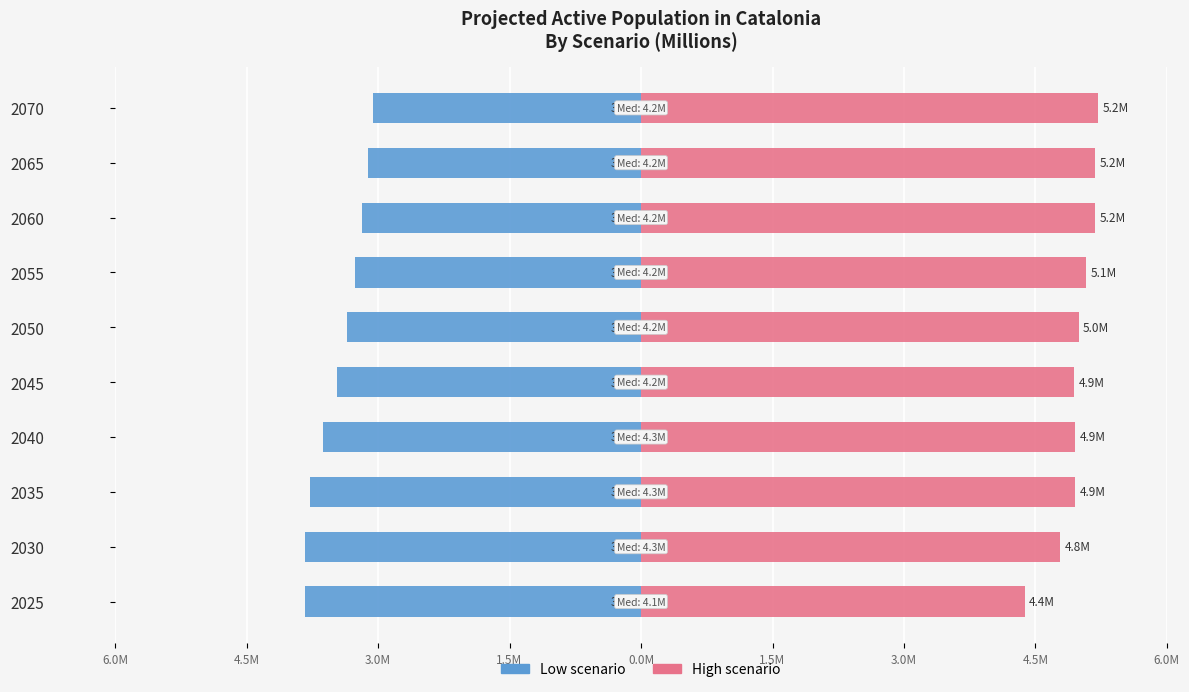

What is the difference between the second highest and minimum values in the Low scenario series?

0.7